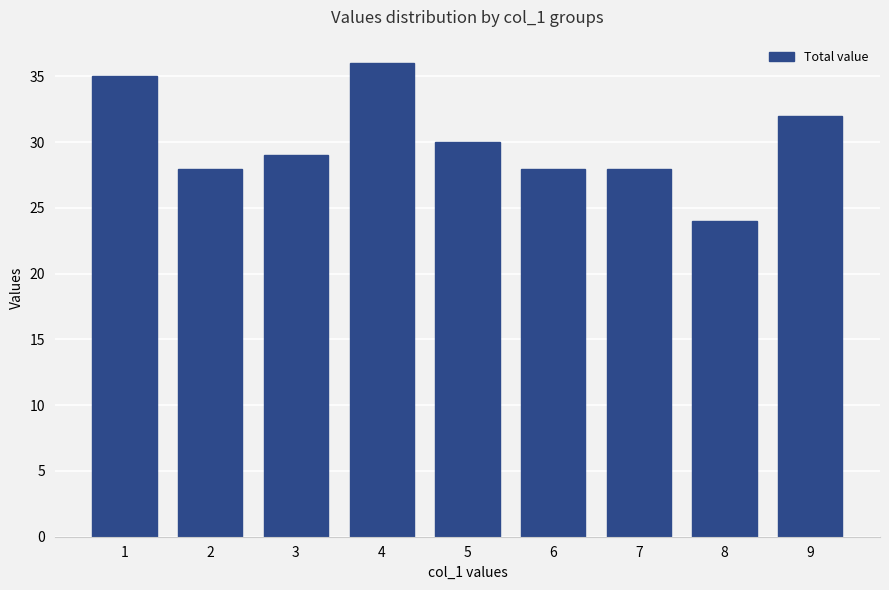

How many data points are less than 29?

4